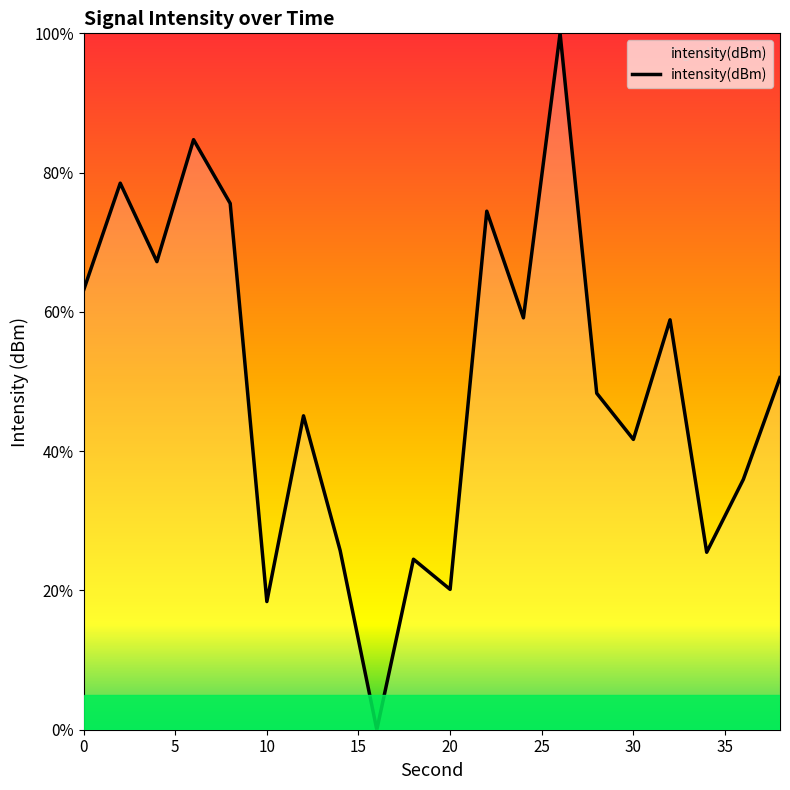

What is the difference between the maximum and minimum values?

100.0